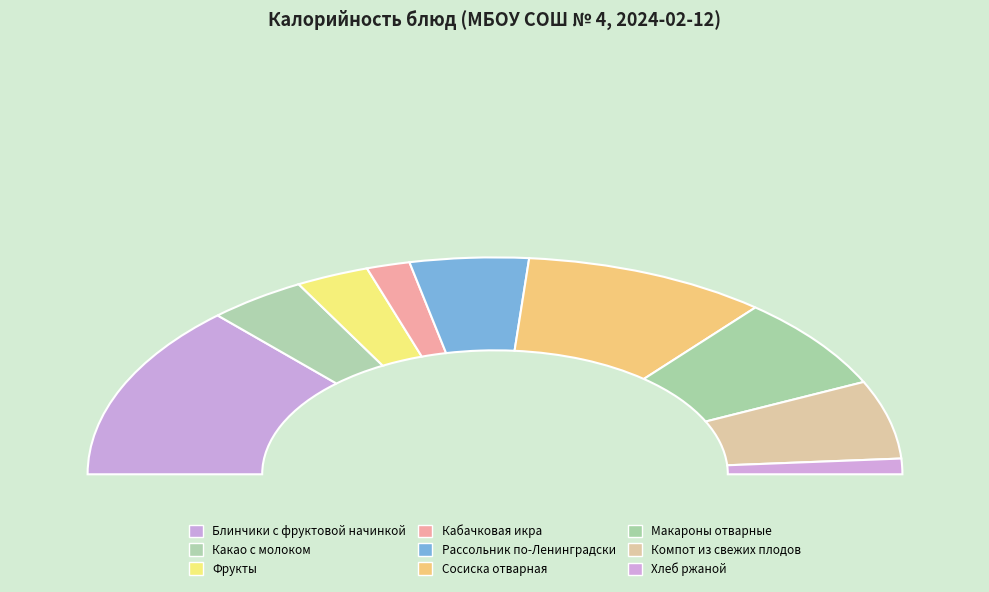

Which category has the smallest portion of the pie?

Хлеб ржаной